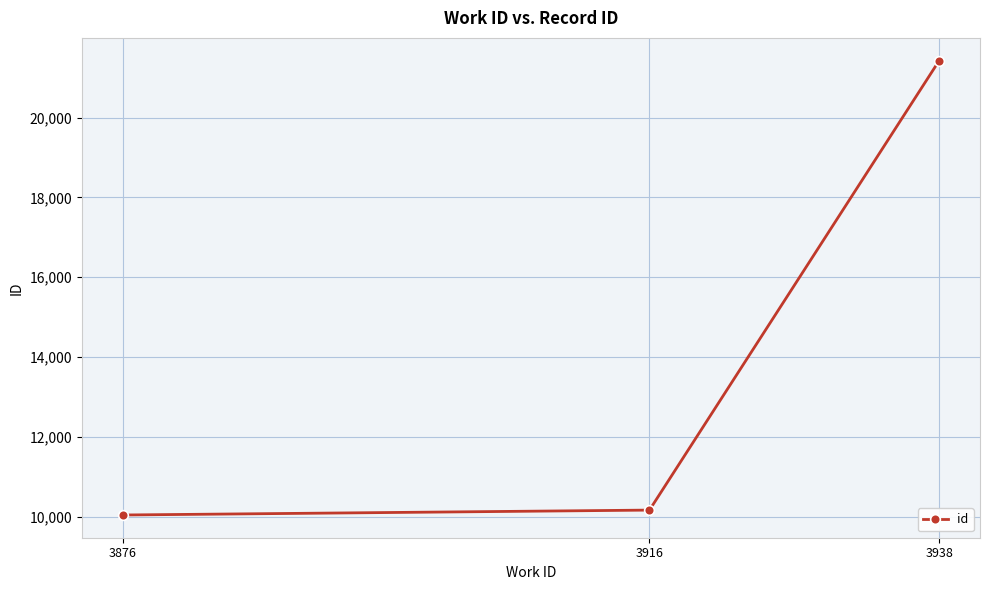

Does the chart have visible grid lines?

Yes